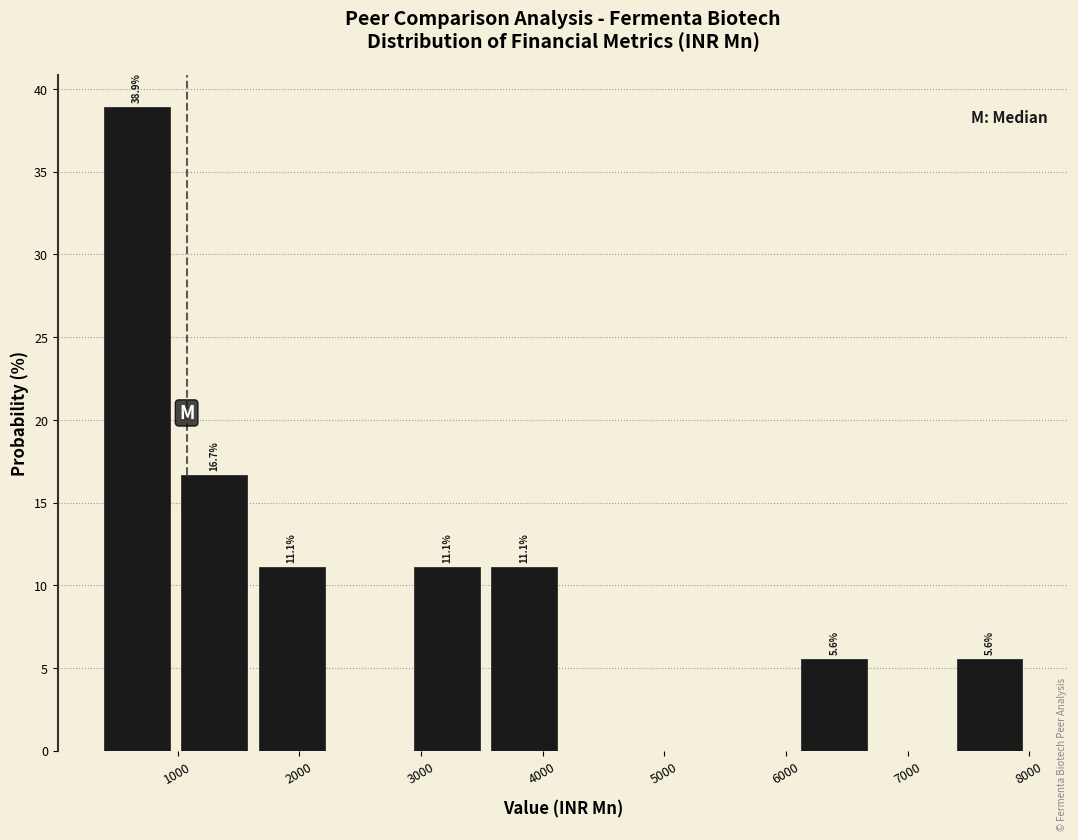

Over which range of the x-axis is the bar tallest?

300 to 1000